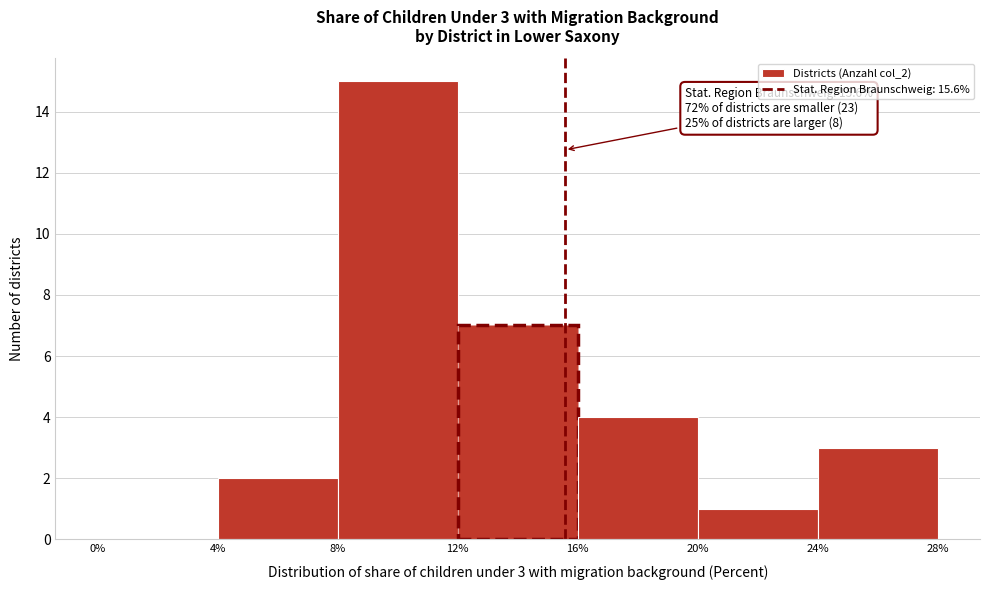

Over which range of the x-axis is the bar tallest?

8% to 12%